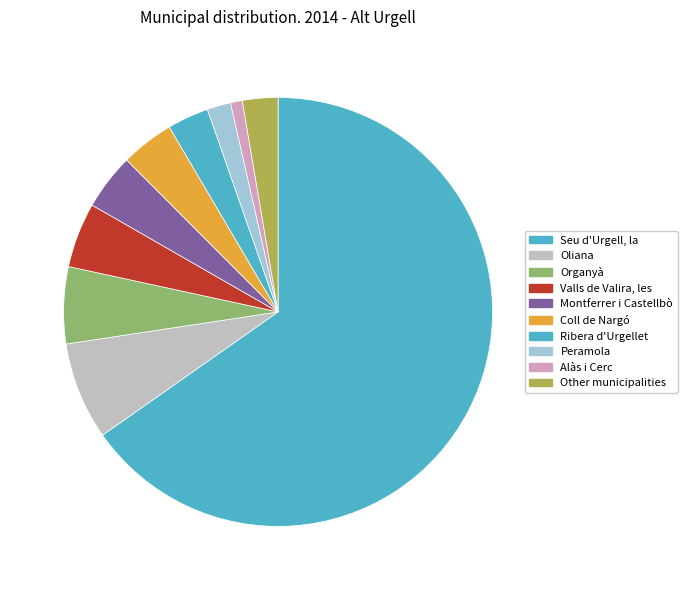

Is Ribera d'Urgellet the majority of the pie?

No